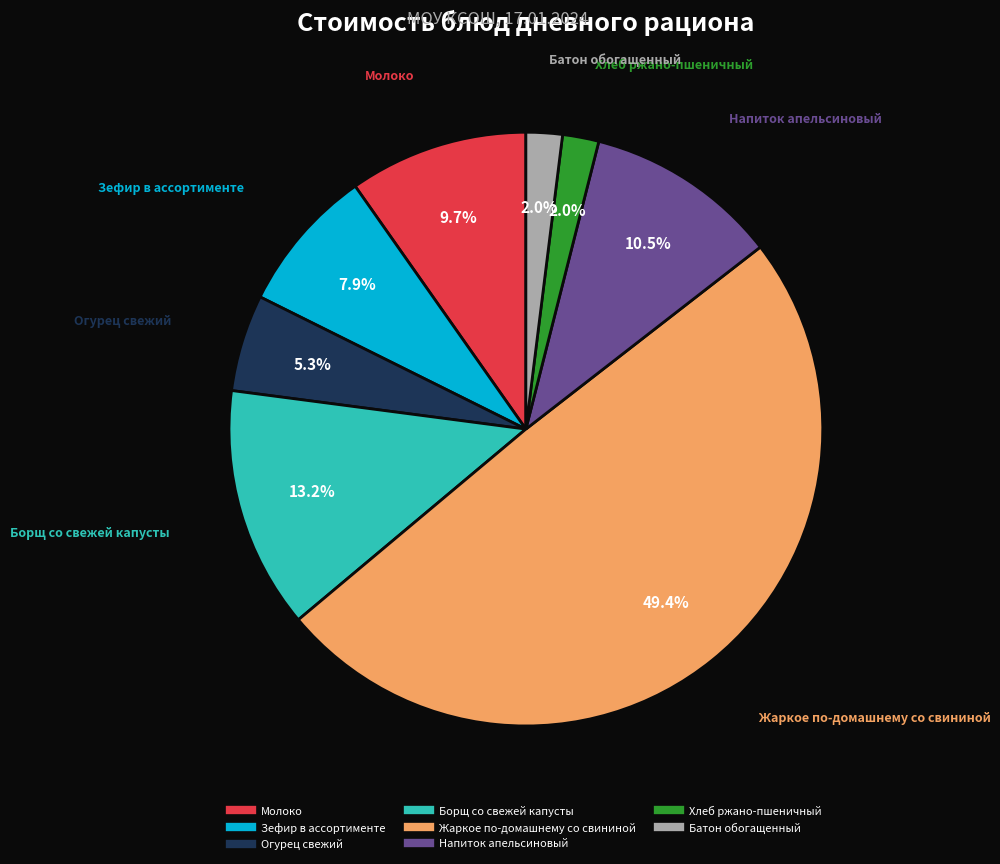

To the nearest percent, what is the difference between the largest and smallest slice percentages?

47%